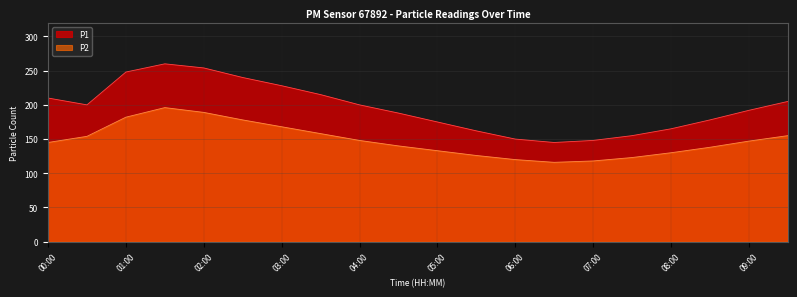

What is the difference between the second highest and minimum values in the P2 series?

73